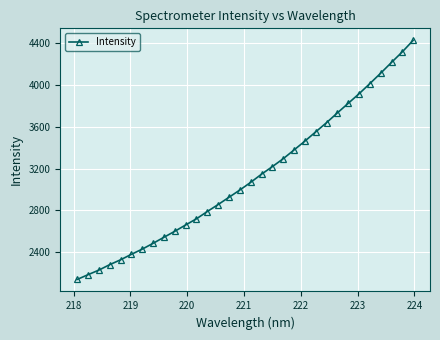

What is the value of the 8th point from the left?

2484.5